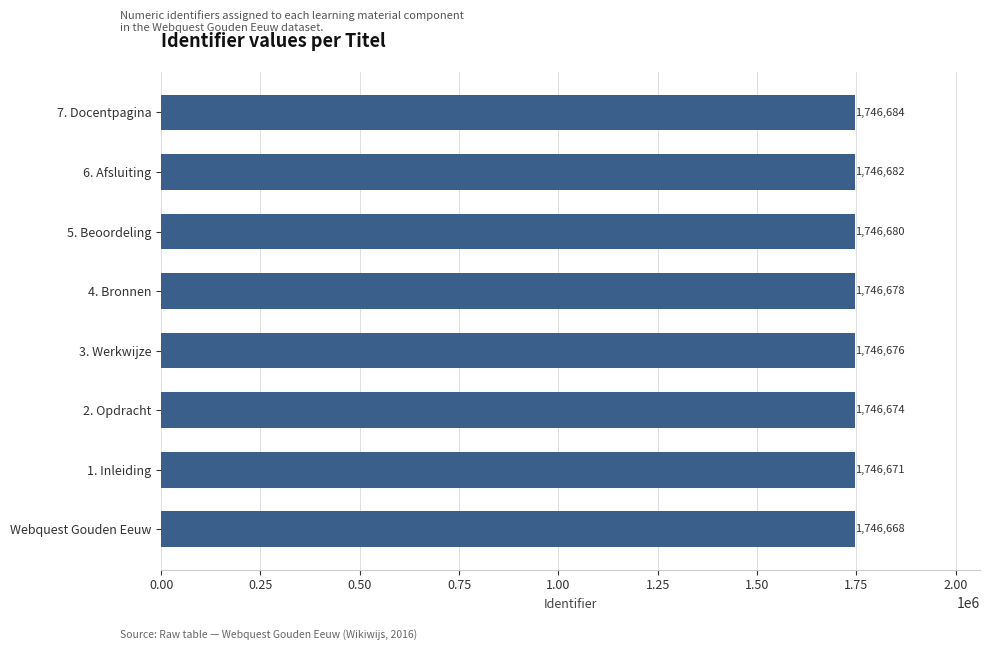

The value at 2. Opdracht is 1746674. True or false?

True